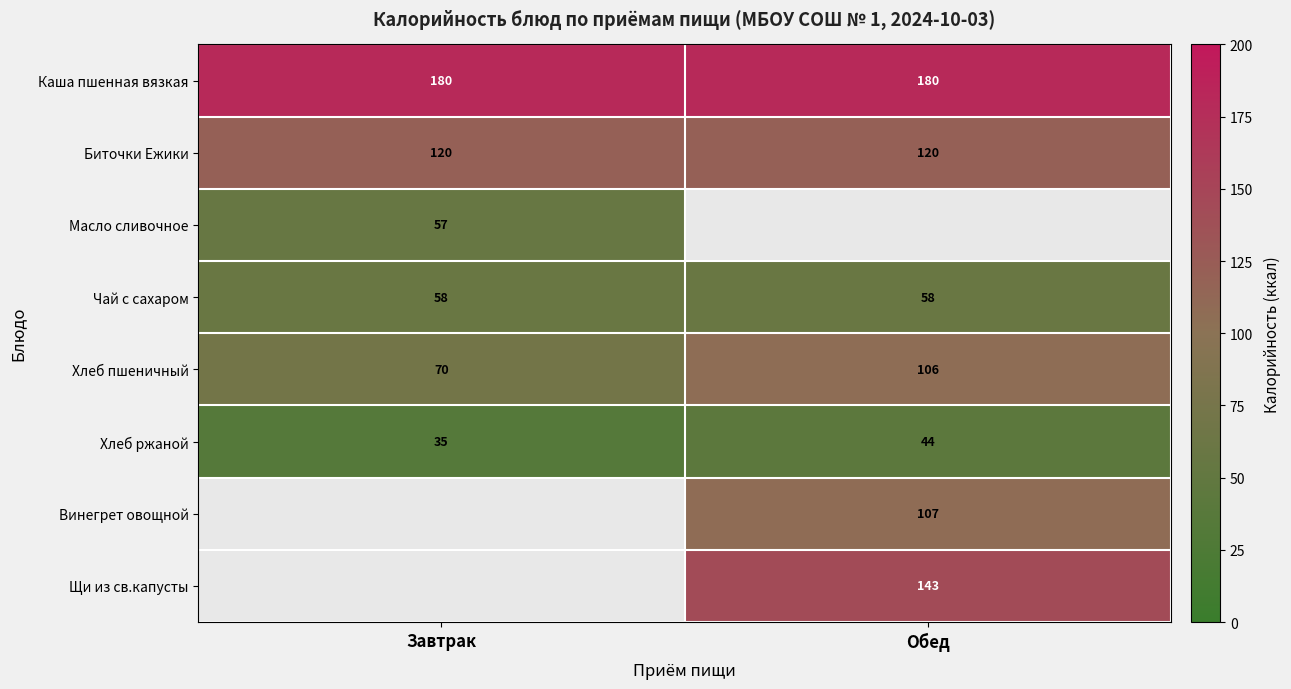

The value of Биточки Ежики at Завтрак is 120. True or false?

True